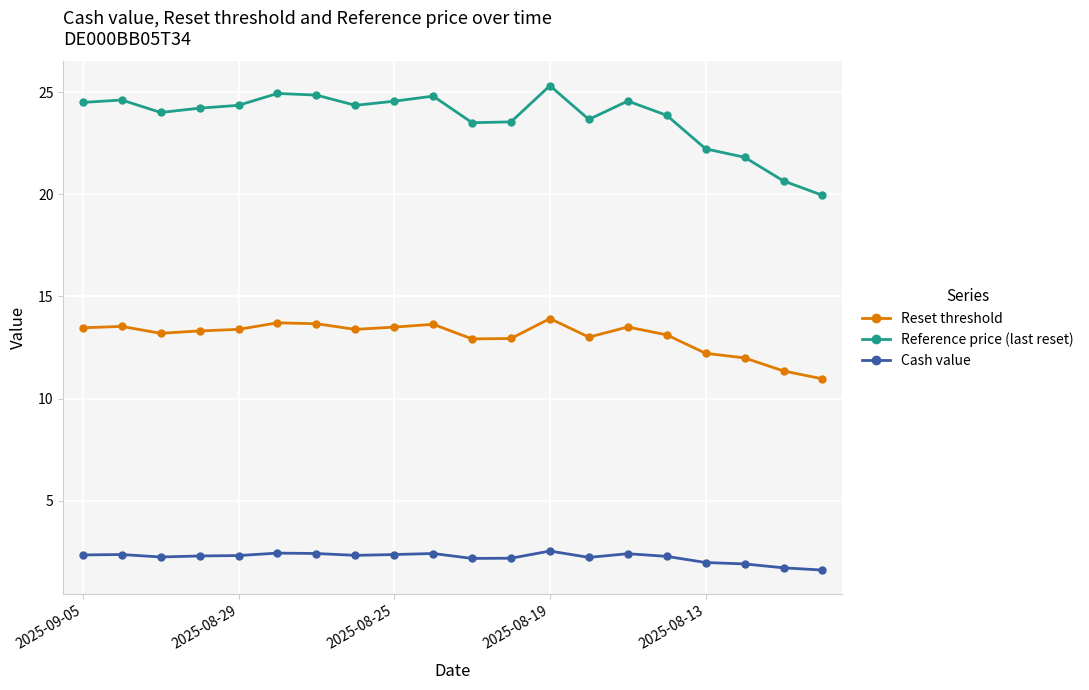

True or false: Reference price (last reset) and Cash value intersect in this chart.

False